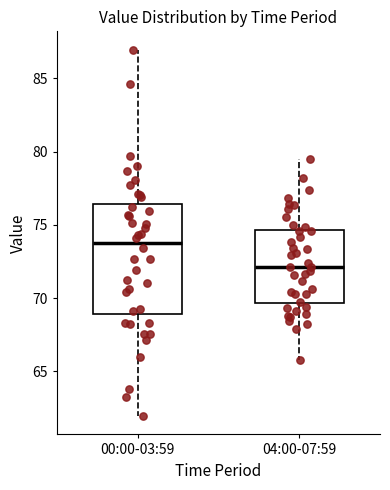

Comparing the boxes themselves (not the whiskers), which one is the tallest?

00:00-03:59